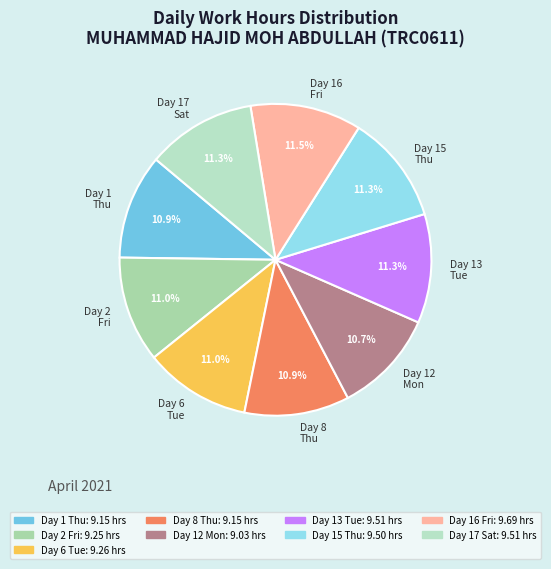

How many slices are in this pie chart?

9